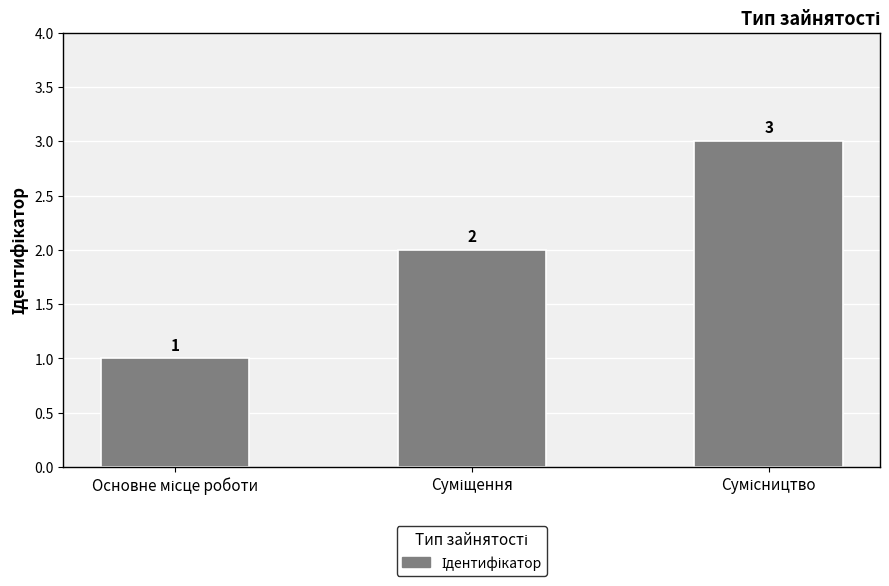

What is the average value?

2